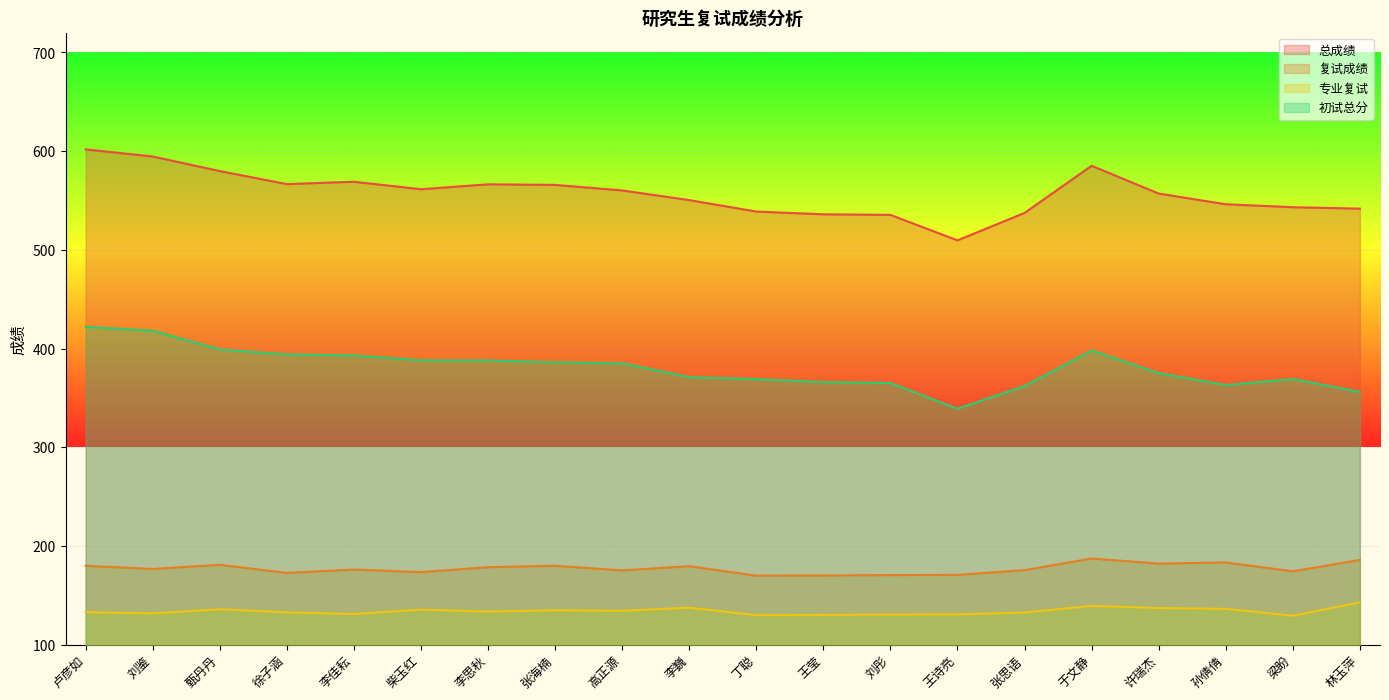

What is the sum of all 专业复试 values?

2676.6